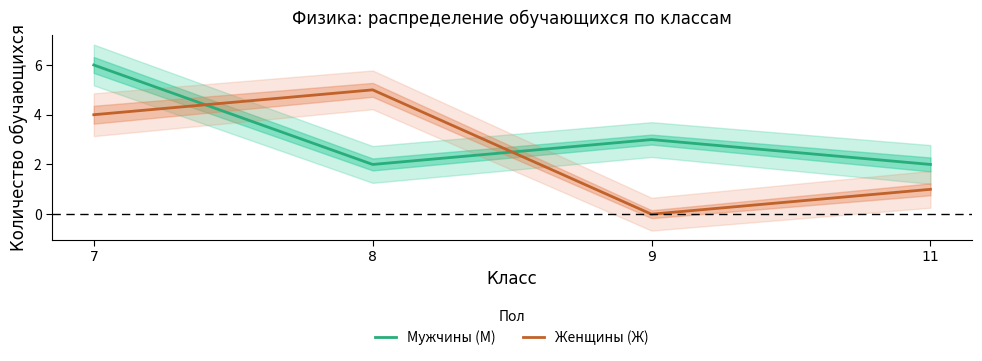

Reading left to right, transcribe all the data shown in this chart.

Мужчины (М): 7=6	8=2	9=3	11=2
Женщины (Ж): 7=4	8=5	9=0	11=1